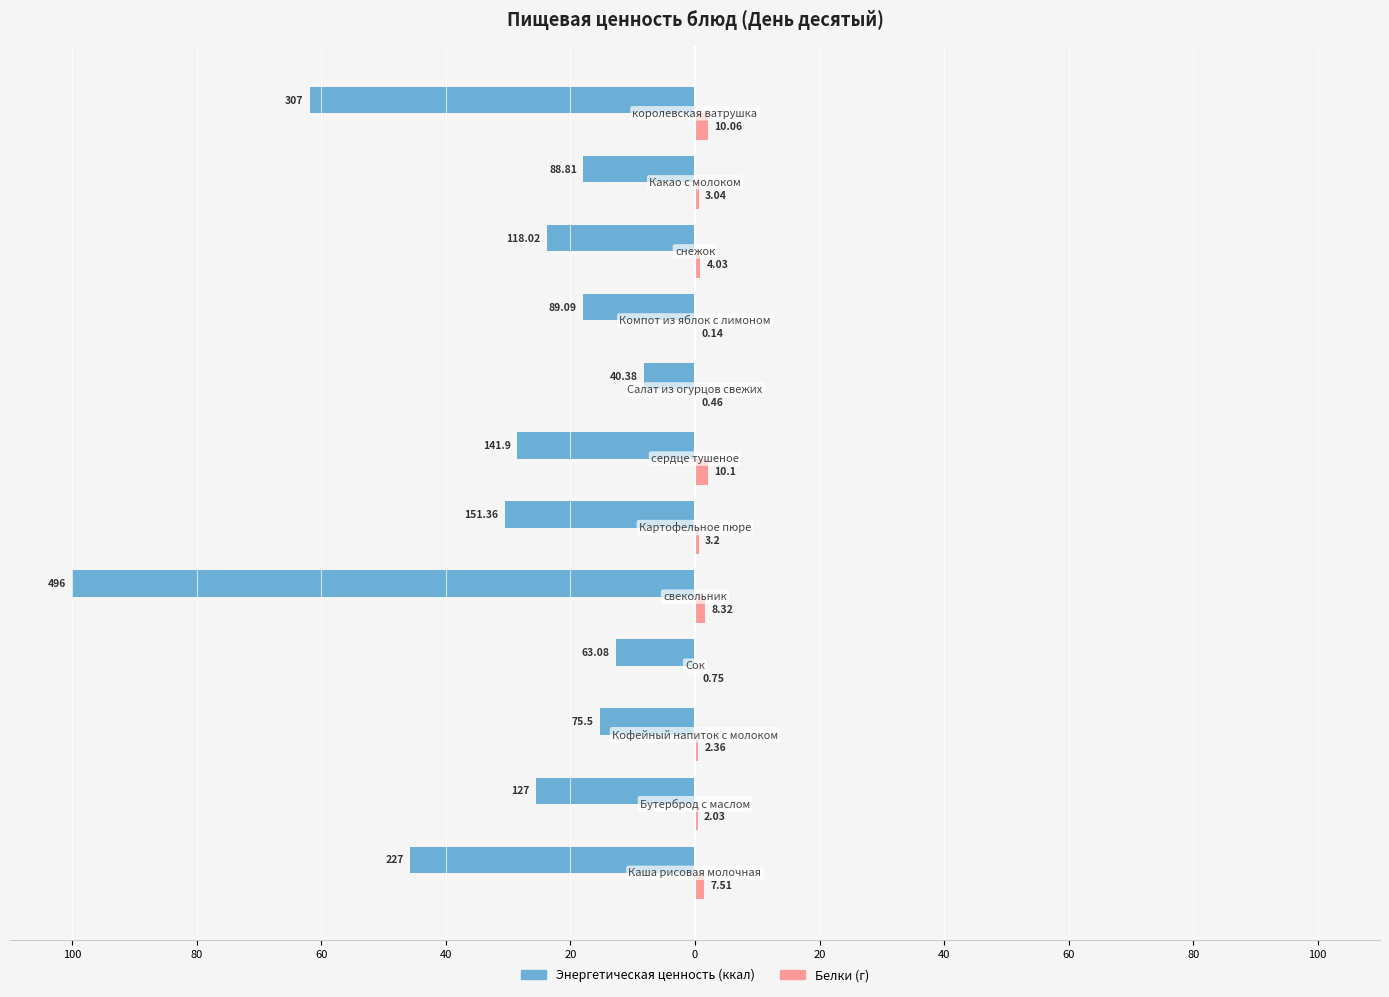

What are all the series names shown in the legend?

Энергетическая ценность (ккал), Белки (г)